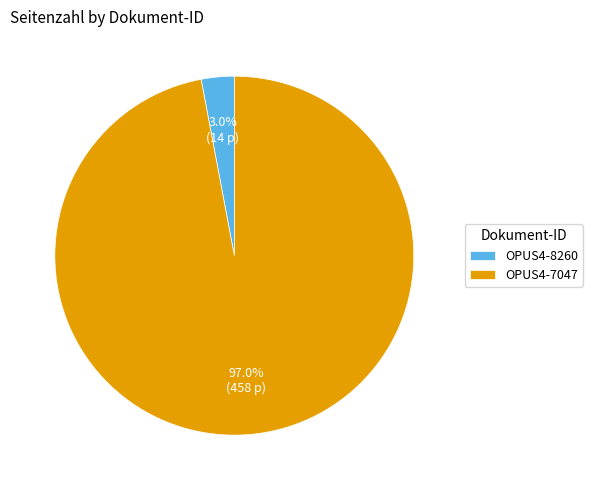

How many segments does this pie chart have?

2